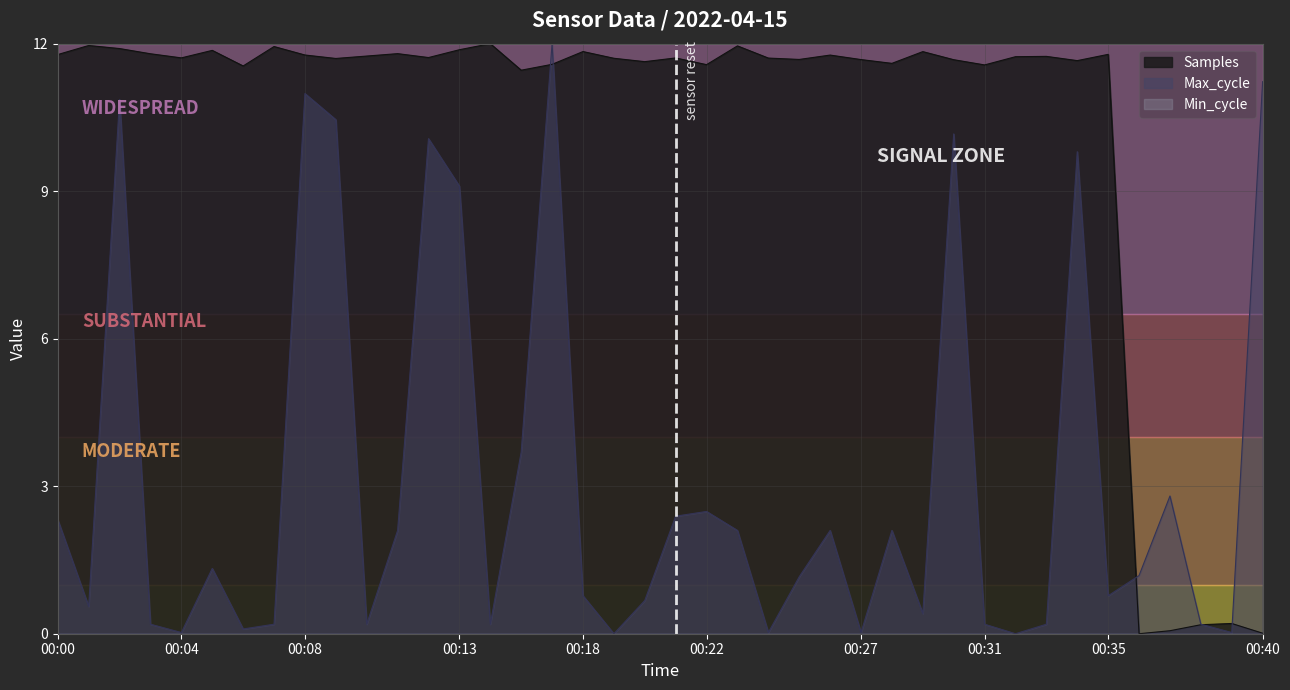

The Max_cycle series shows 0.7 at 00:20. True or false?

True